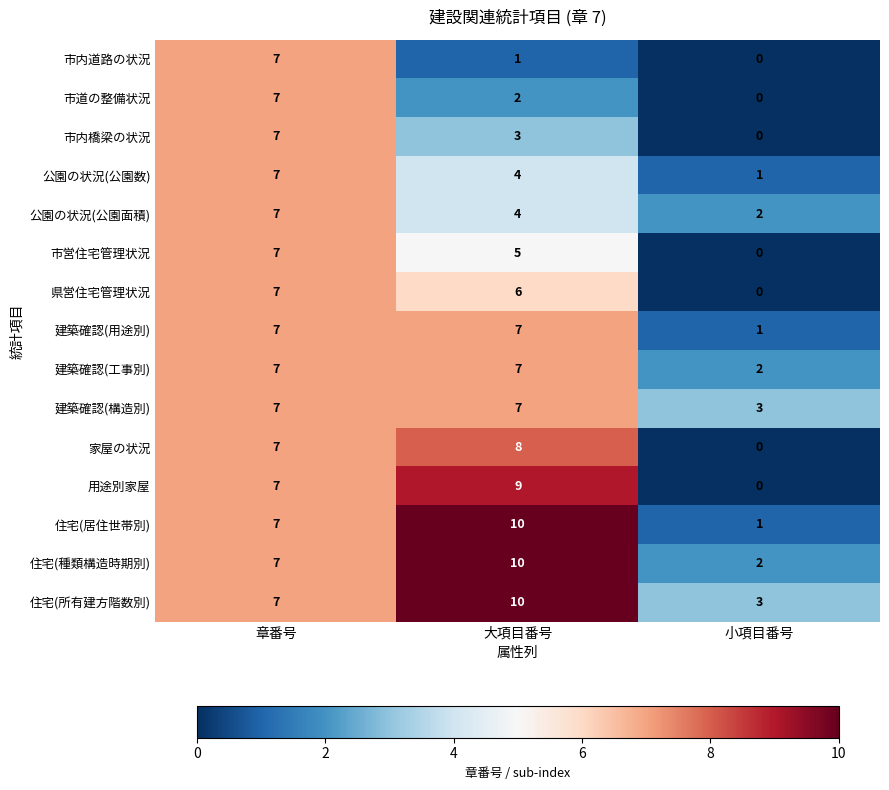

Where does the 県営住宅管理状況 series first go above 6?

章番号